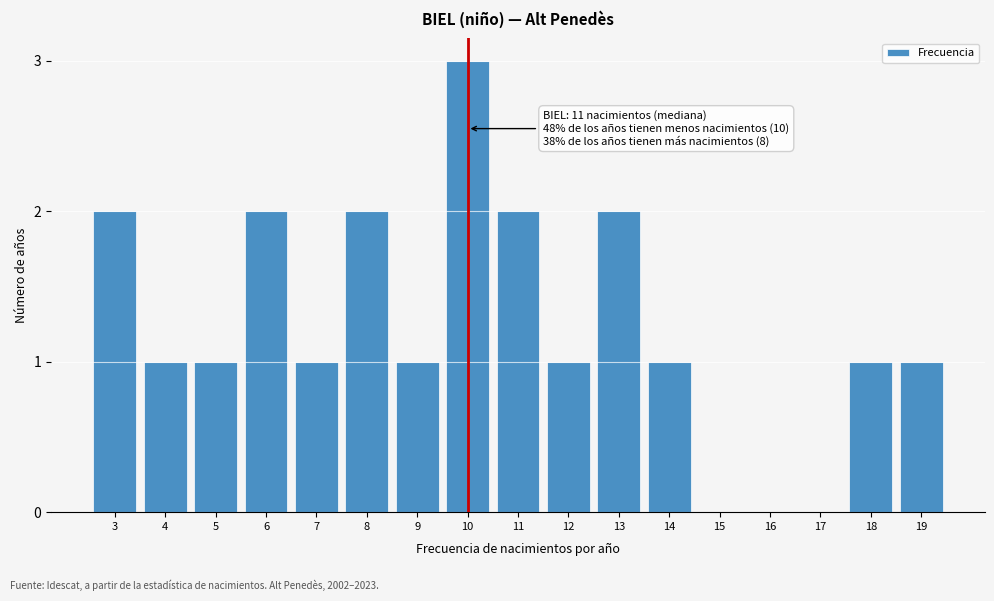

Reading left to right, transcribe all the data shown in this chart.

3=2	4=1	5=1	6=2	7=1	8=2	9=1	10=3	11=2	12=1	13=2	14=1	15=0	16=0	17=0	18=1	19=1